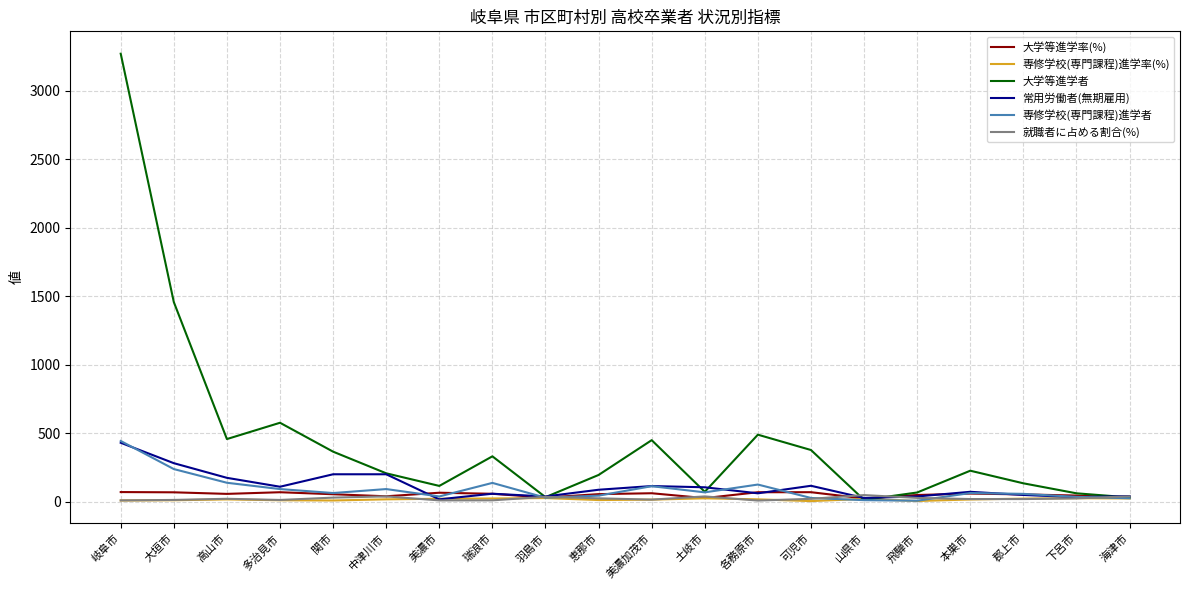

The 専修学校(専門課程)進学者 series shows 126.0 at 各務原市. True or false?

True